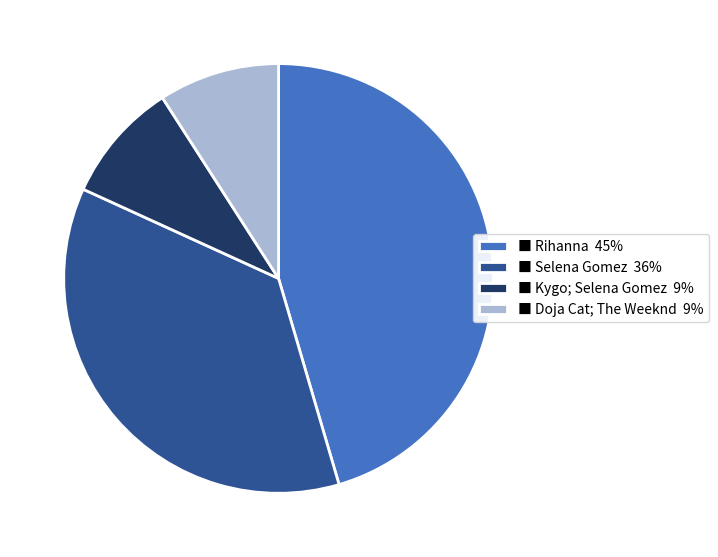

How many segments does this pie chart have?

4